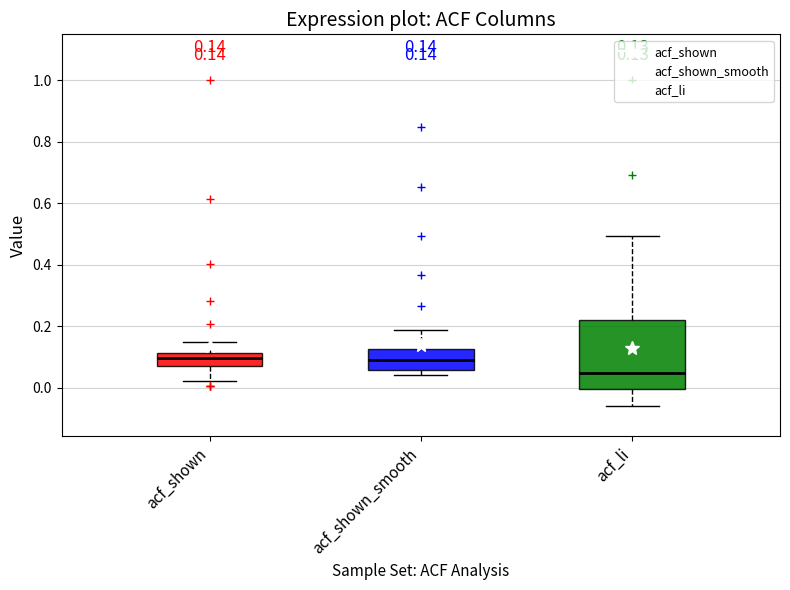

Which box is the tallest, from its lower edge to its upper edge?

acf_li